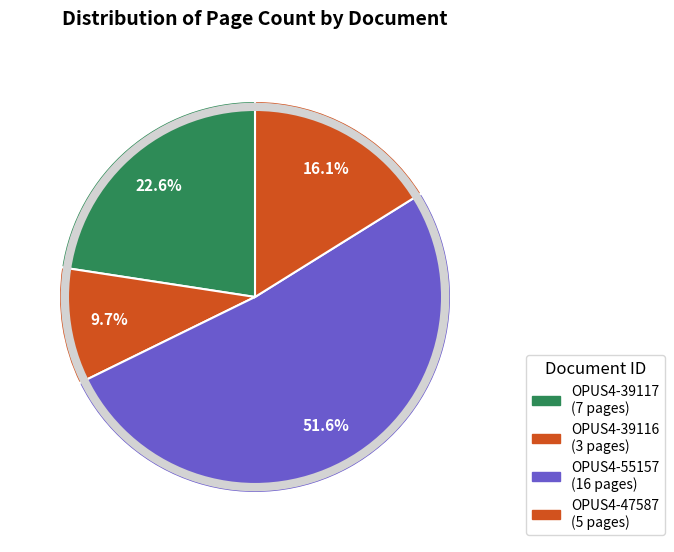

The OPUS4-47587 slice represents 16% of the pie. True or false?

True